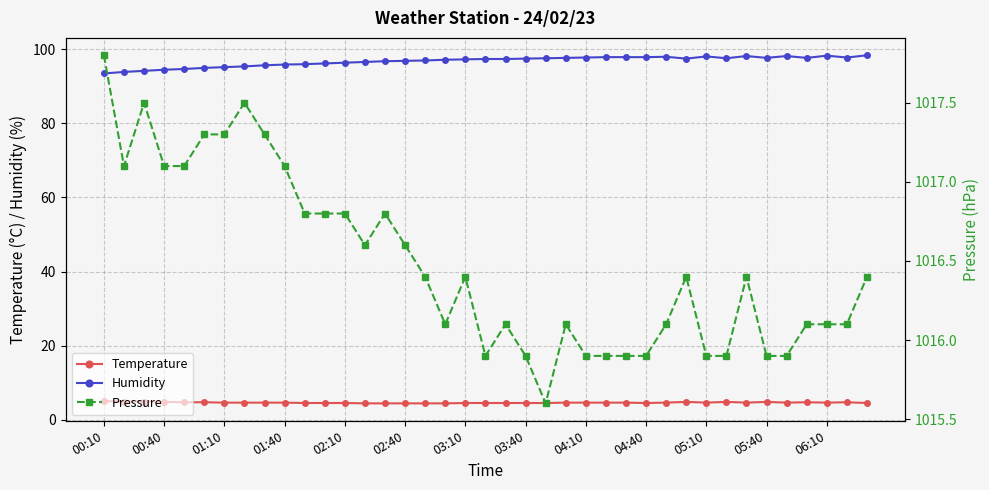

What is the difference between the Temperature values at 03:10 and 05:10?

0.1